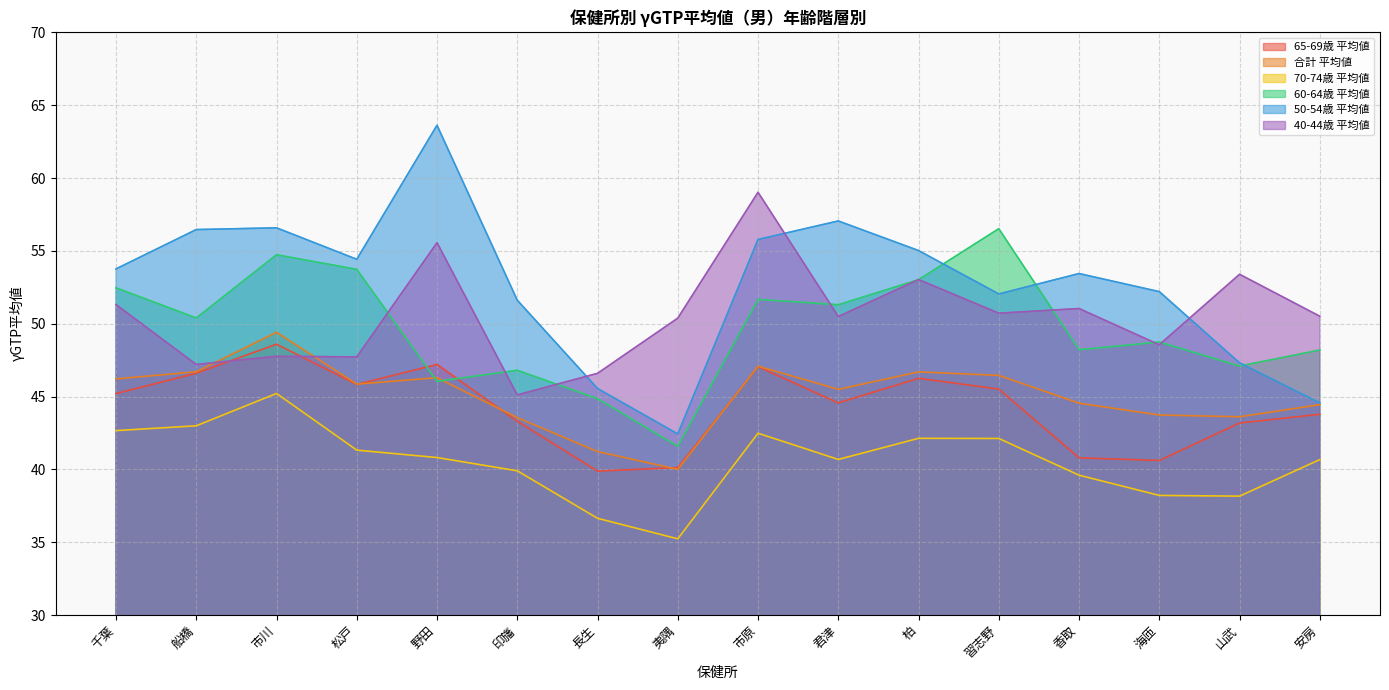

What position from the left is 船橋?

2